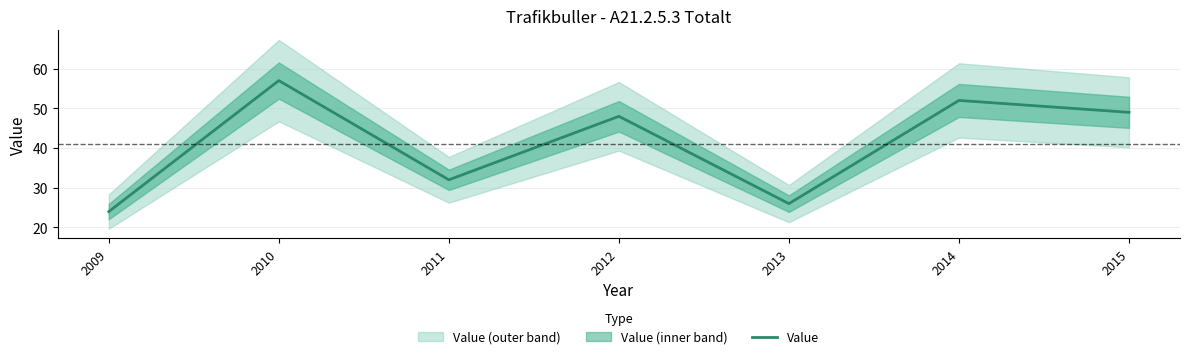

Rank the categories by value from lowest to highest.

2009, 2013, 2011, 2012, 2015, 2014, 2010